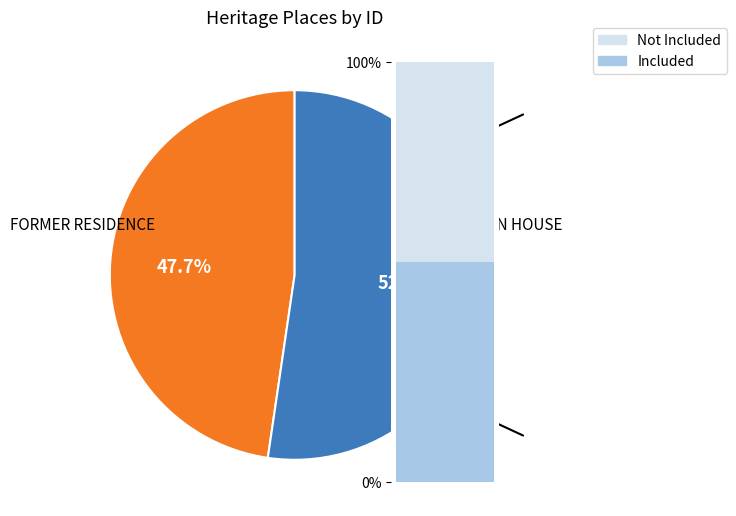

Does MILTON HOUSE represent more than half of the total?

Yes